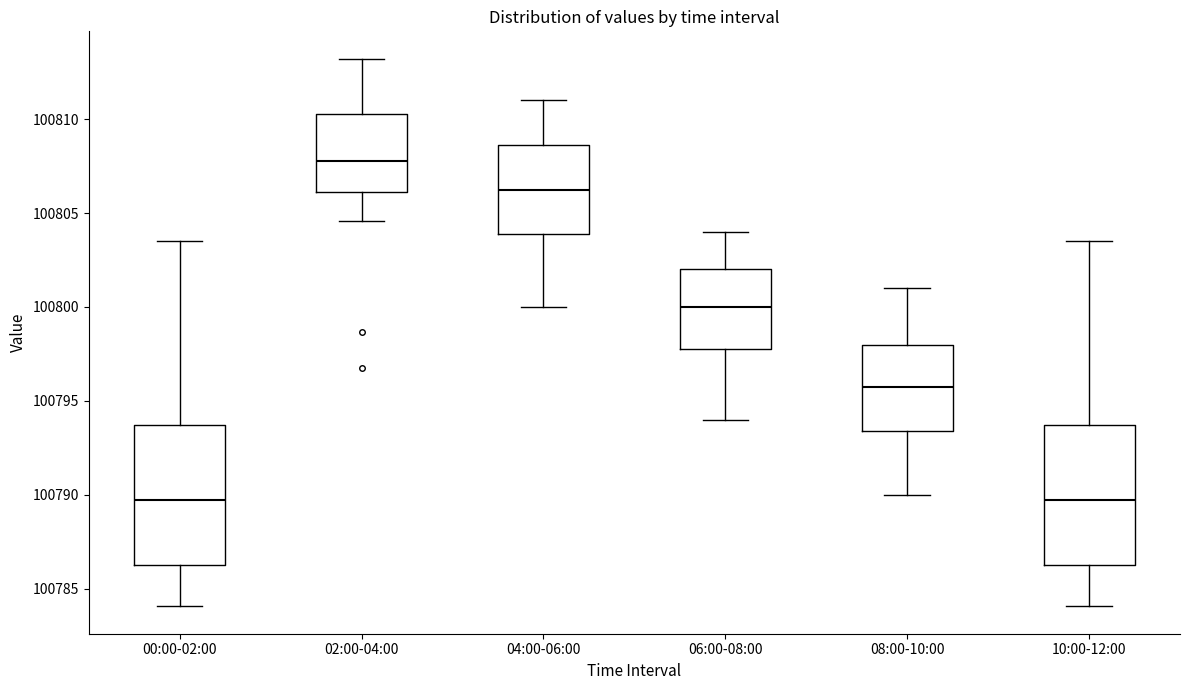

Reading left to right, read every box against the y-axis: the position of its median line, the range the box covers, and the ends of its whiskers. The values are not printed on the chart, so give them approximately, as read against the axis.

00:00-02:00: median 100789.5, box 100786.5 to 100793.5, whiskers 100784.0 to 100803.5
02:00-04:00: median 100808.0, box 100806.0 to 100810.5, whiskers 100804.5 to 100813.0
04:00-06:00: median 100806.5, box 100804.0 to 100808.5, whiskers 100800.0 to 100811.0
06:00-08:00: median 100800.0, box 100798.0 to 100802.0, whiskers 100794.0 to 100804.0
08:00-10:00: median 100796.0, box 100793.5 to 100798.0, whiskers 100790.0 to 100801.0
10:00-12:00: median 100789.5, box 100786.5 to 100793.5, whiskers 100784.0 to 100803.5